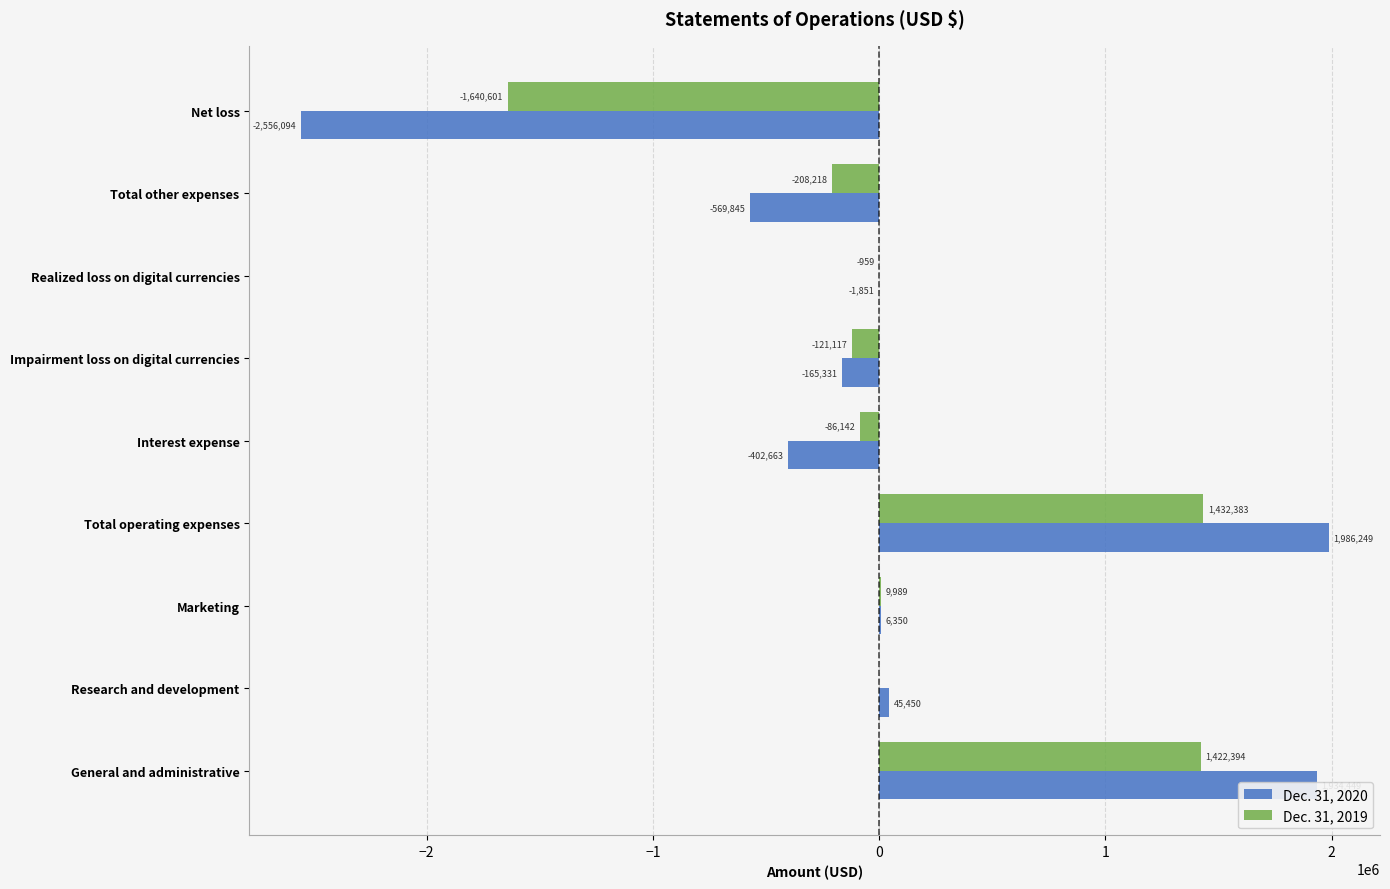

How many bars are there in each group?

2